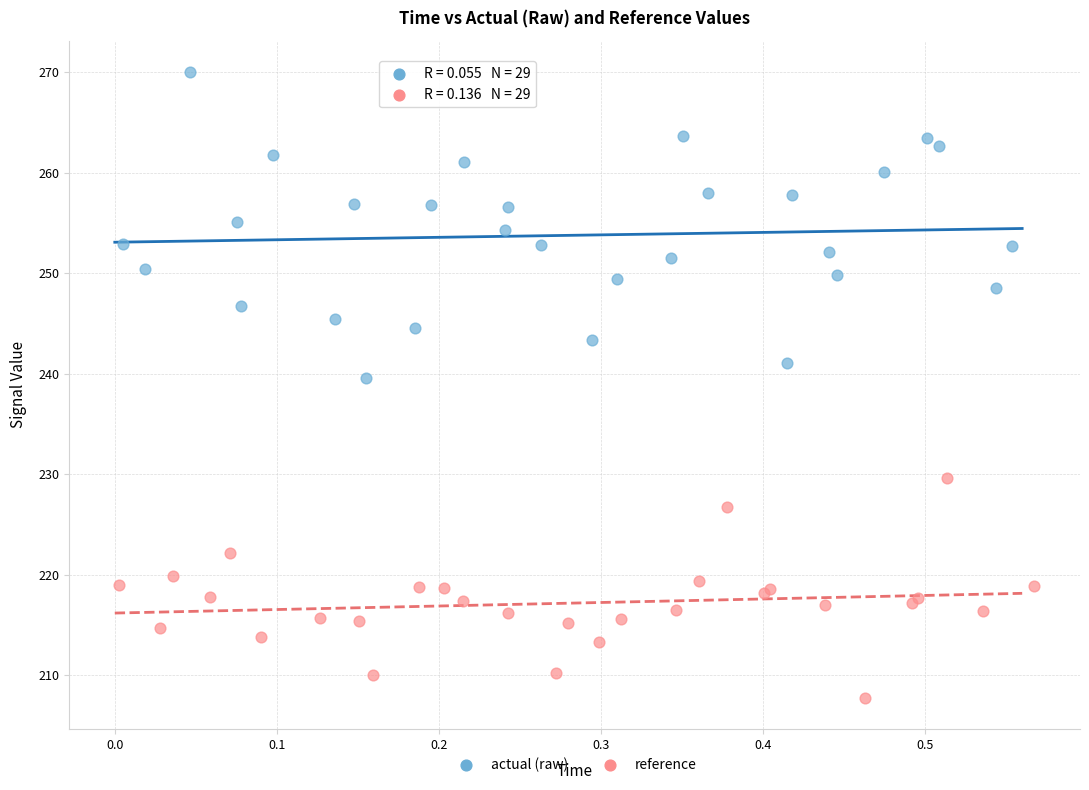

Which series contains the lowest Y value?

reference